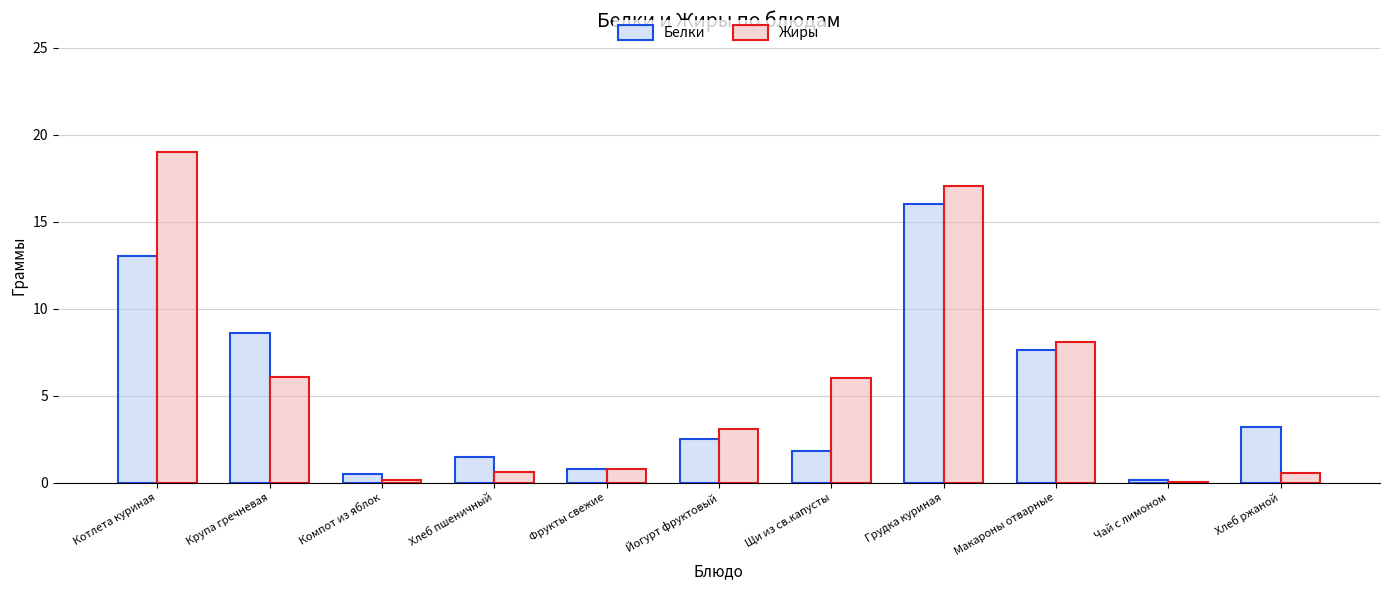

What is the total value across all series at Макароны отварные?

15.7